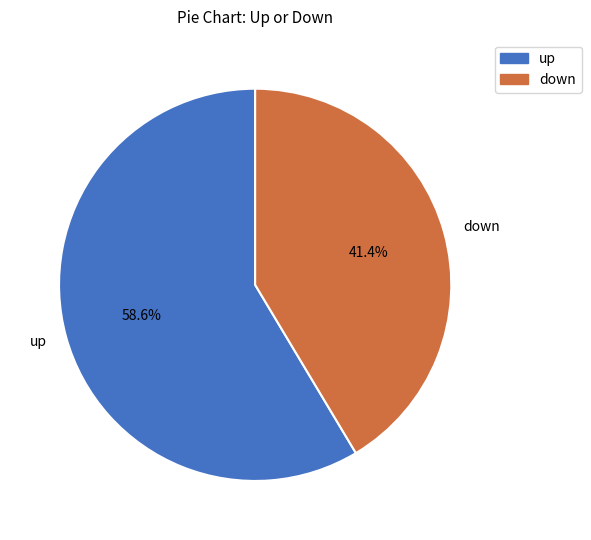

Which category has the smallest portion of the pie?

down